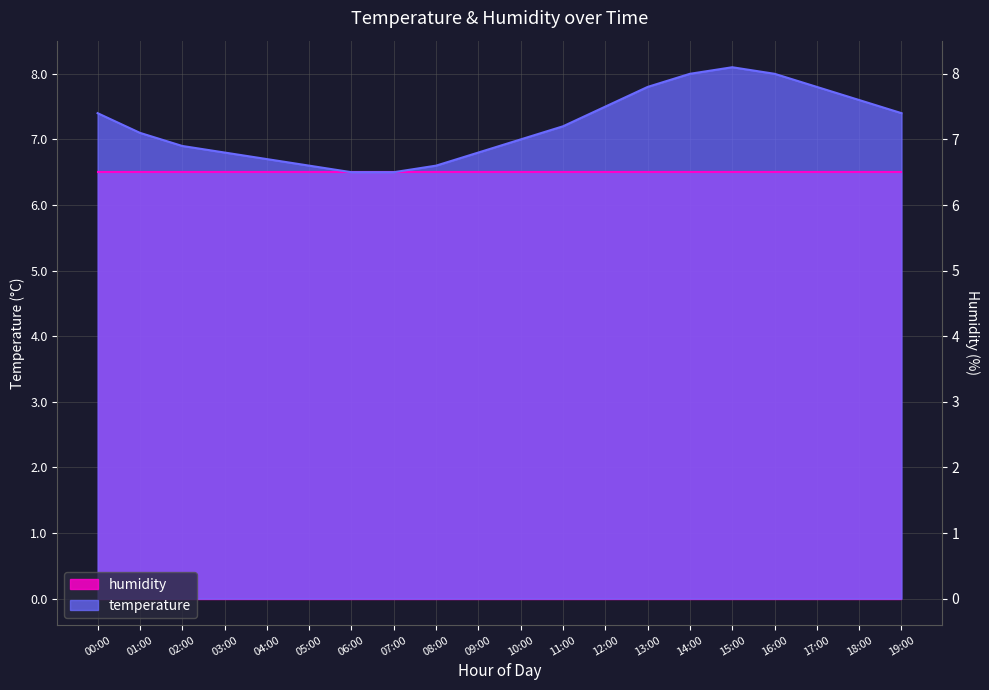

How many data points are above 7?

11